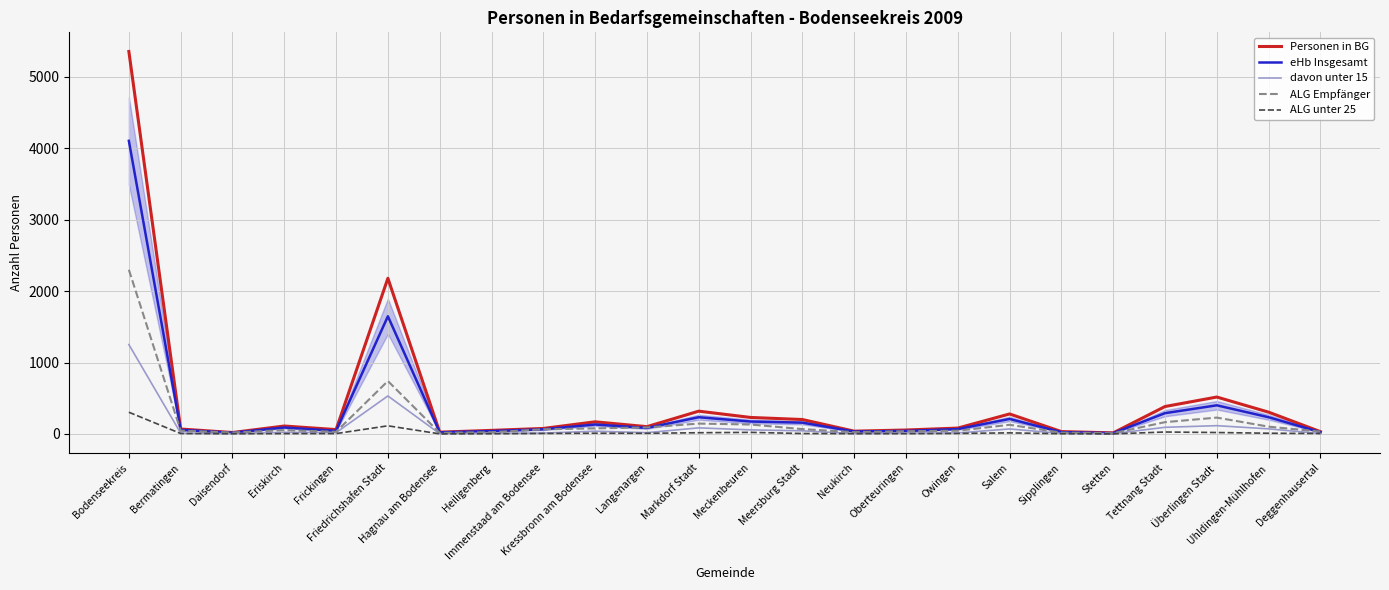

Rank the series by their maximum value, from highest to lowest.

Personen in BG, eHb Insgesamt, ALG Empfänger, davon unter 15, ALG unter 25